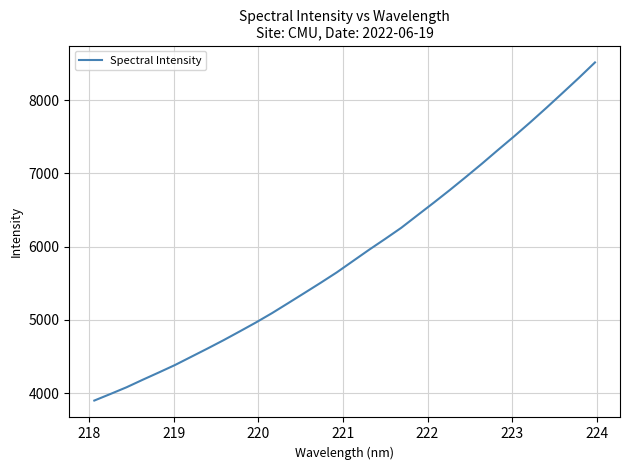

What is the smallest value displayed?

3897.6